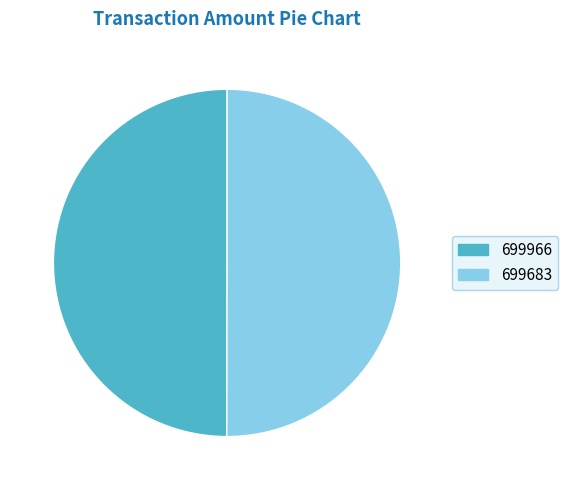

Approximately how many times larger is the value at 699966 compared to 699683?

1.0